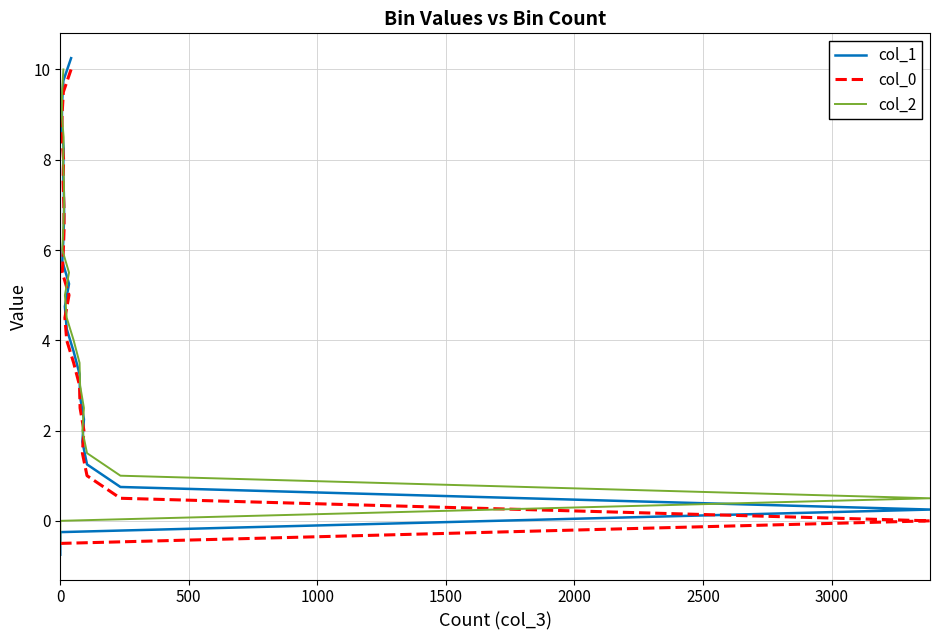

True or false: col_0 and col_1 cross at least once.

False